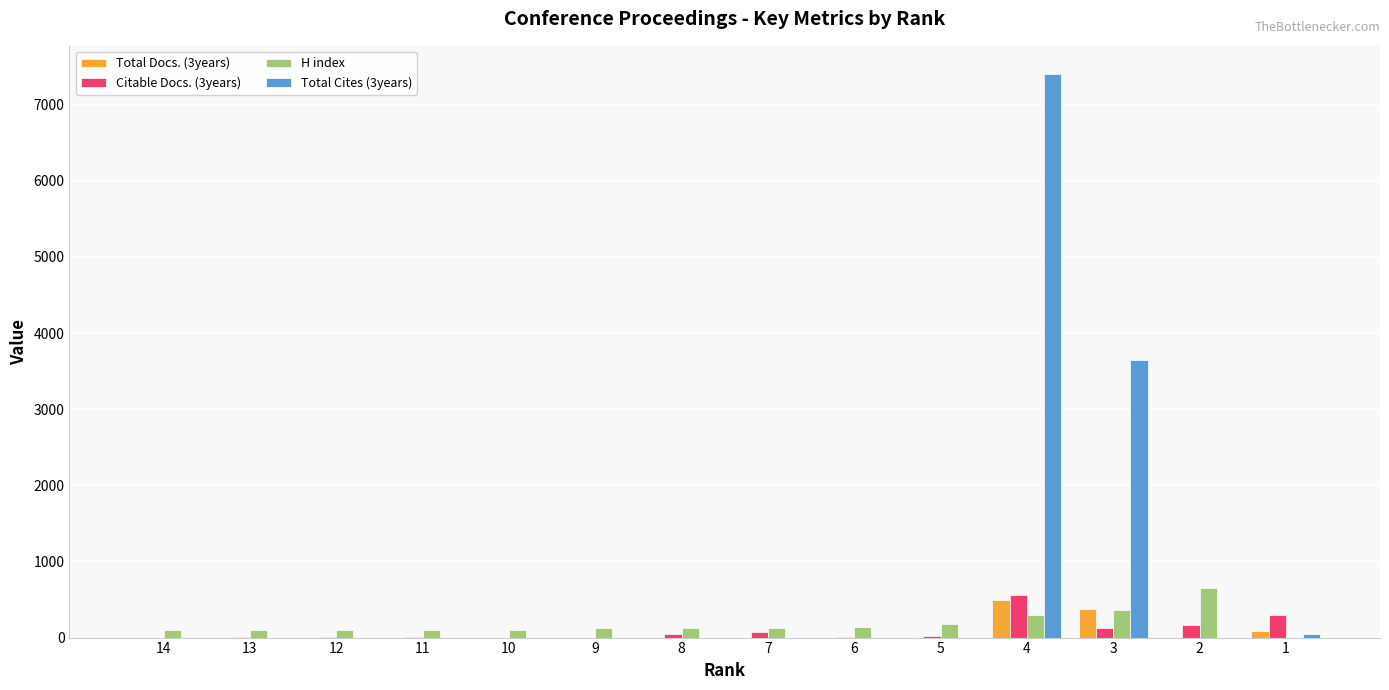

What is the maximum value shown in the chart?

7403